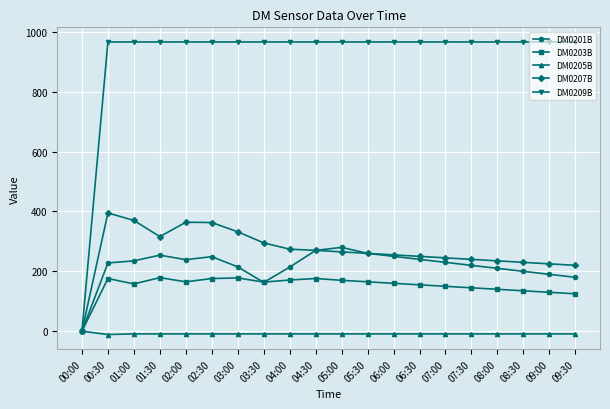

At how many categories does at least one series exceed 857?

19